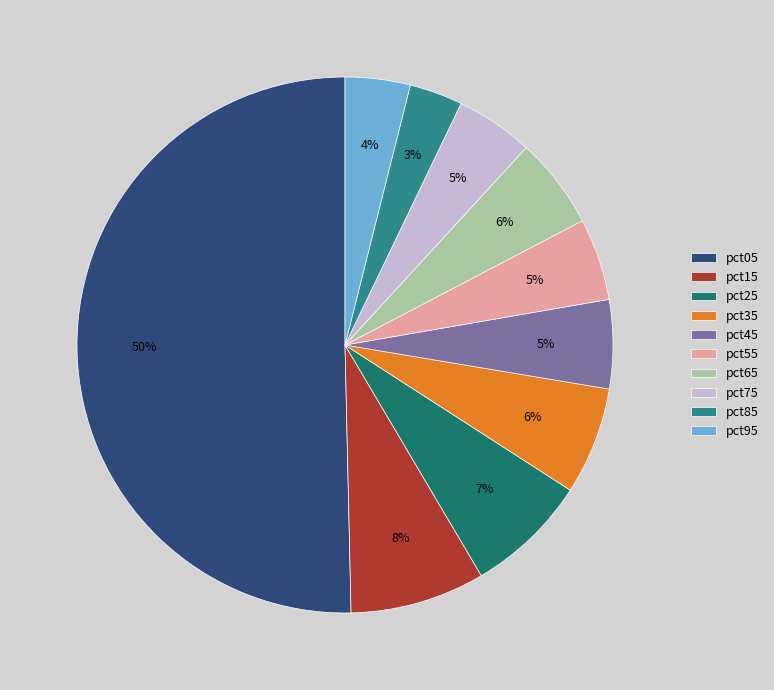

True or false: pct15 accounts for 15% of the total.

False